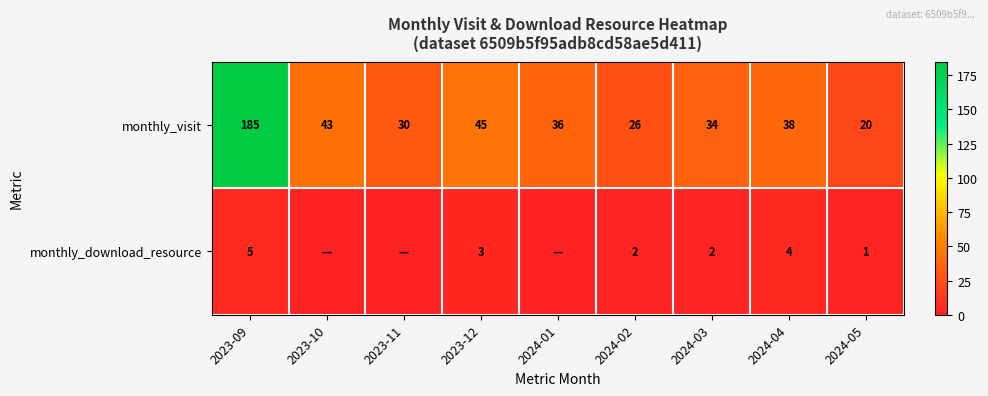

Between 2023-09 and 2024-03, which is larger?

2023-09